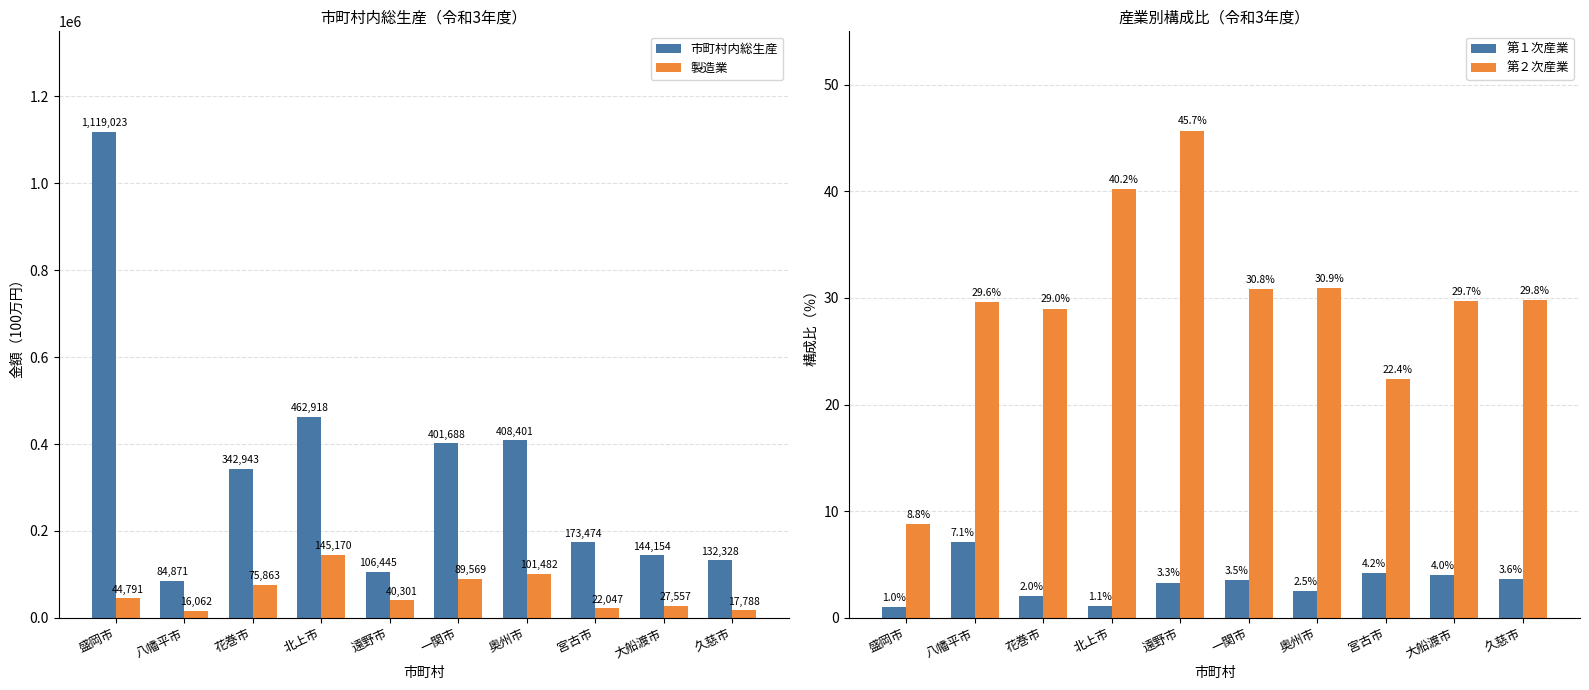

What is the difference between the highest and lowest values at 盛岡市?

1119022.0